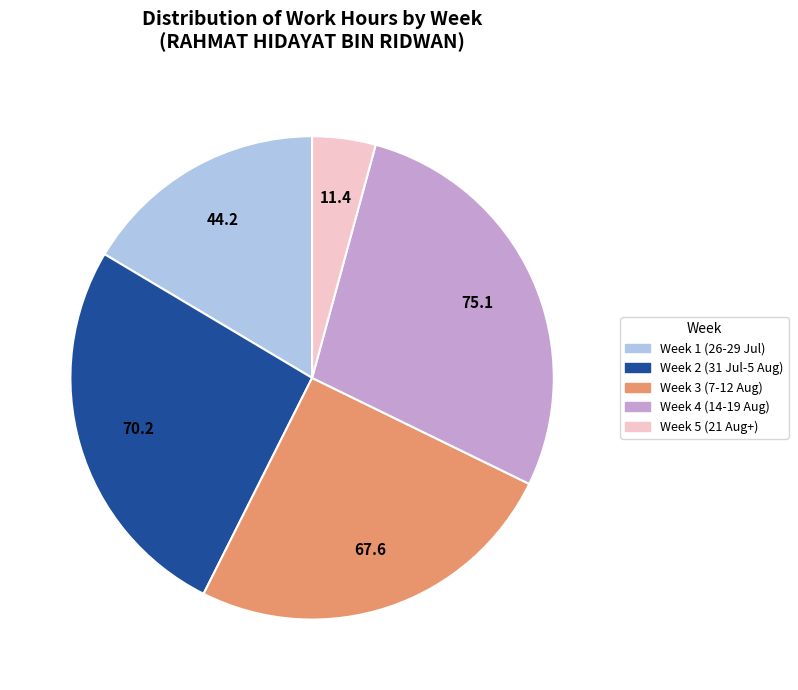

Is Week 1 (26-29 Jul) the majority of the pie?

No